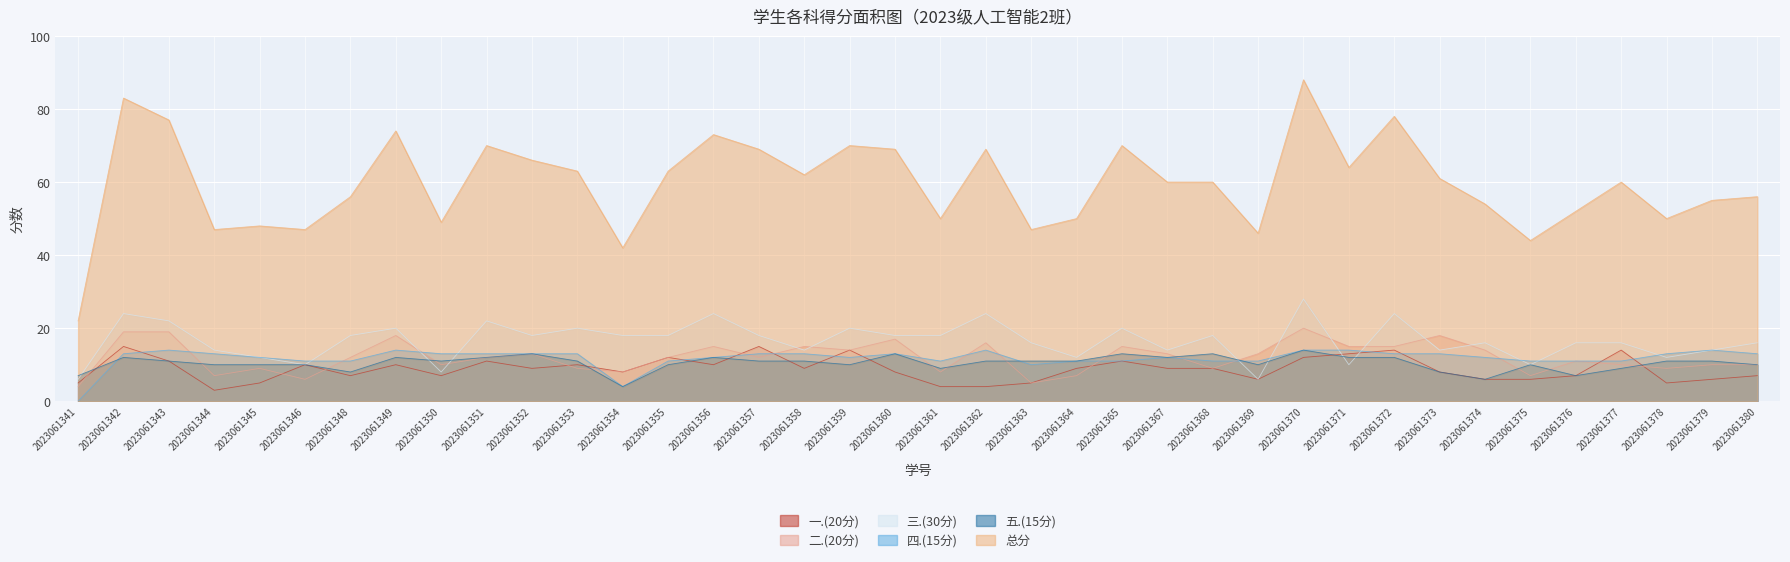

How many lines are shown in the chart?

6